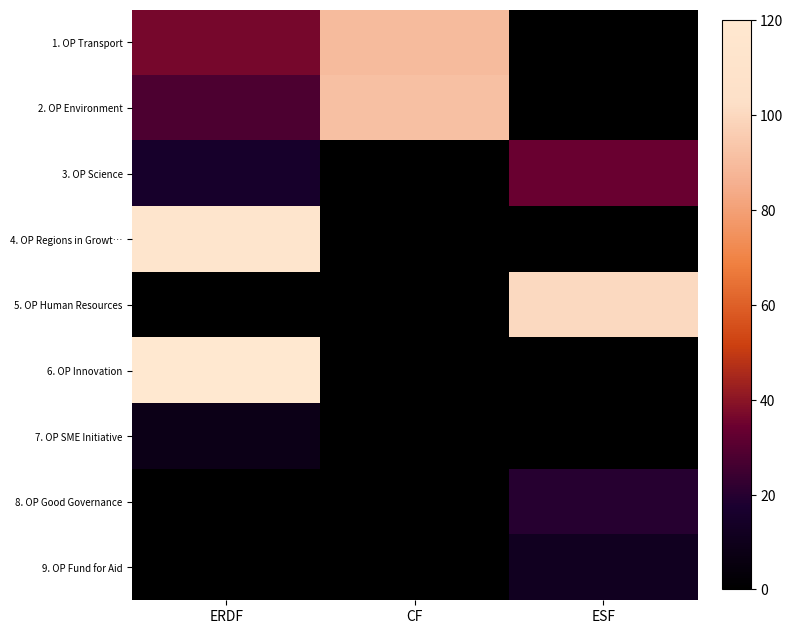

Count the number of categories in the chart.

3